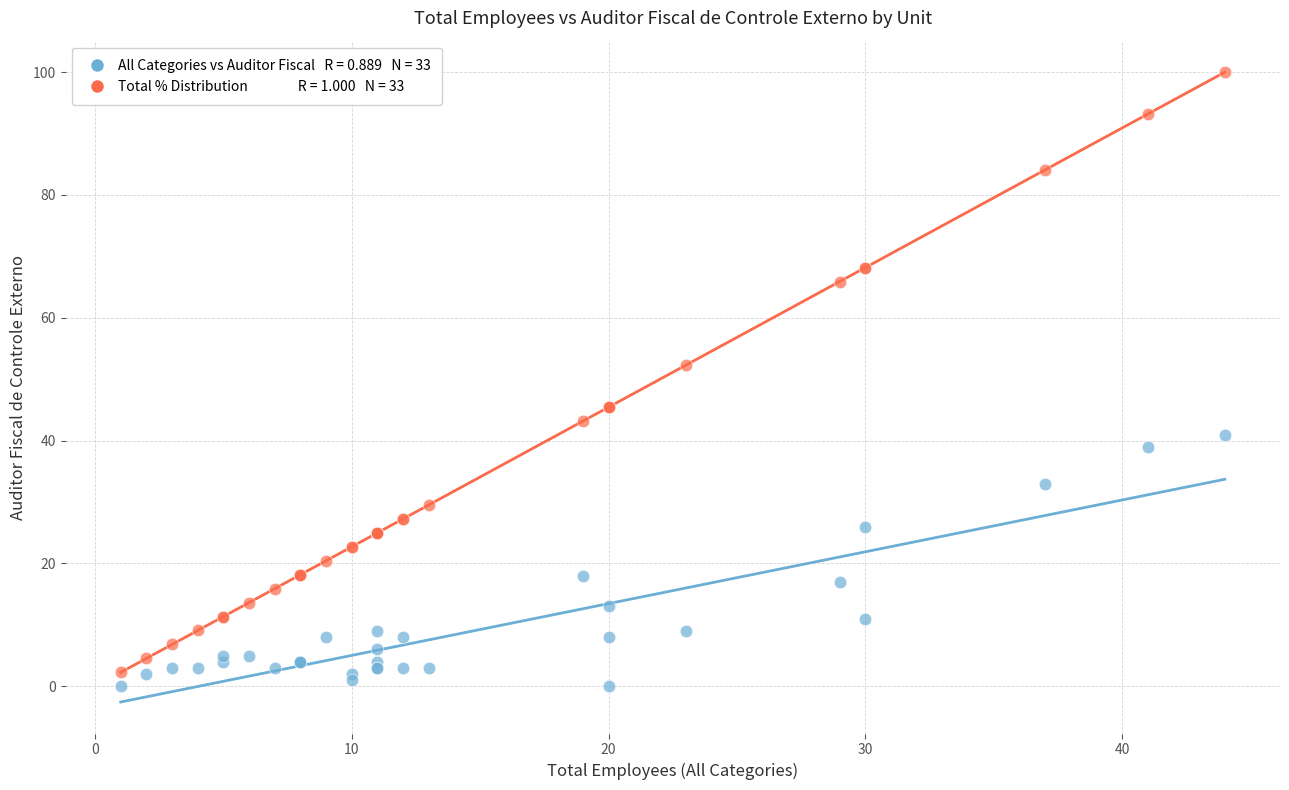

Across all series, what Y value is closest to 50?

52.3